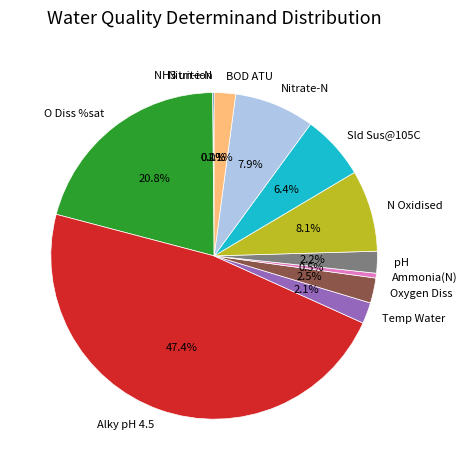

What percentage do Alky pH 4.5 and N Oxidised together represent?

55.4%